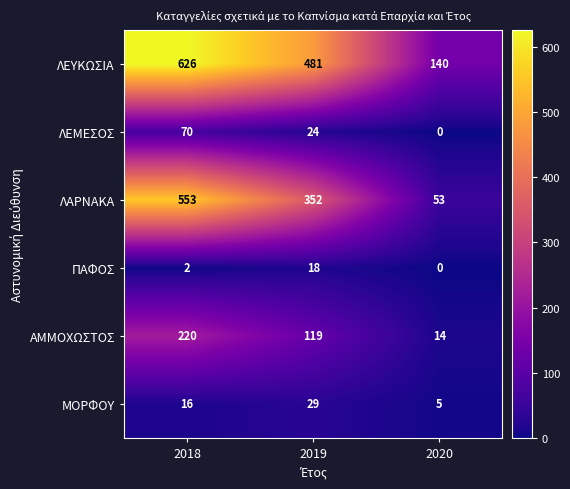

Which series changed the most between 2018 and 2020?

ΛΑΡΝΑΚΑ